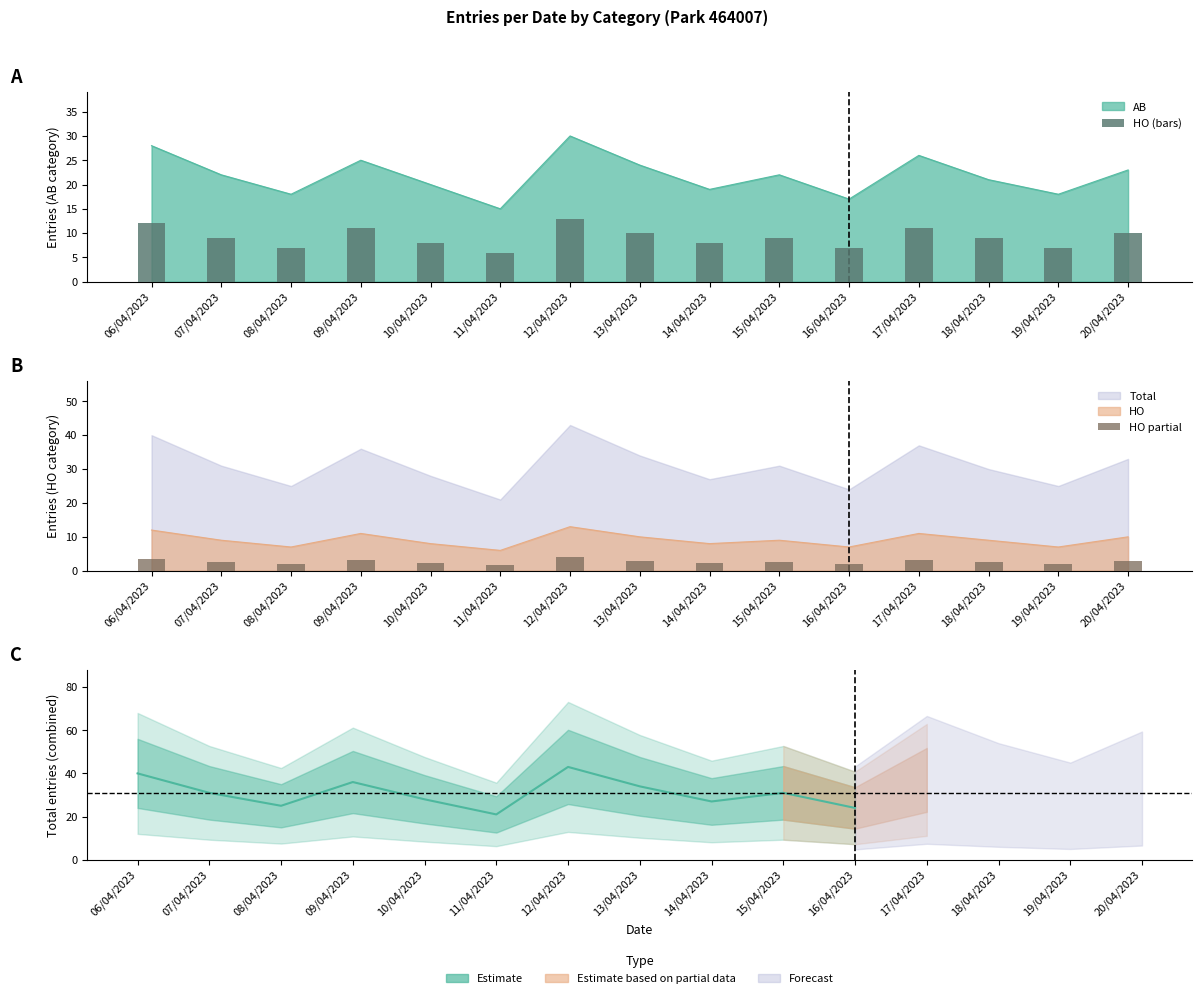

What is the smallest value displayed?

1.8